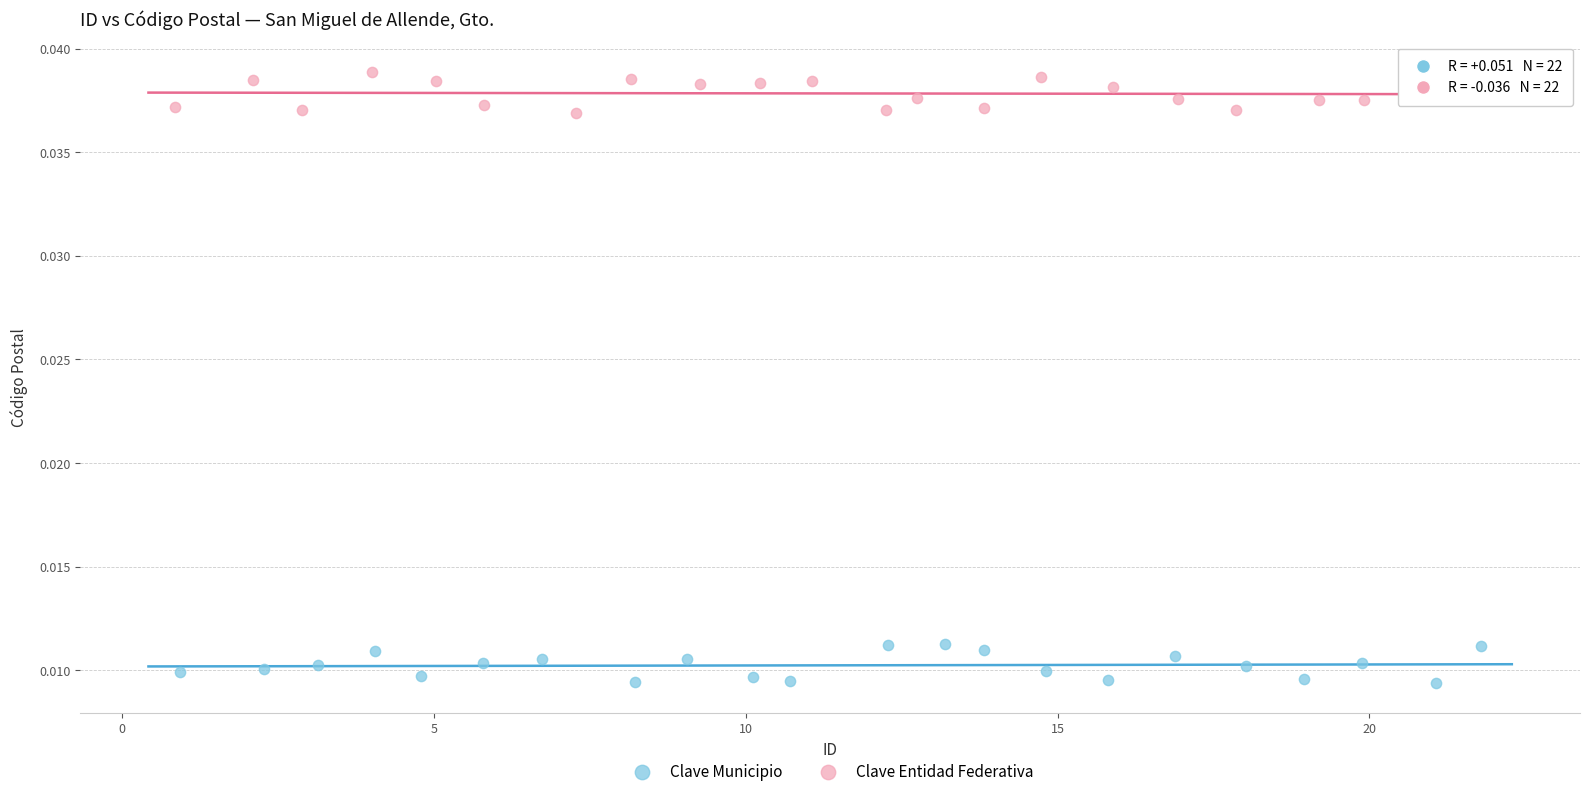

Which series contains the highest Y value?

Clave Entidad Federativa